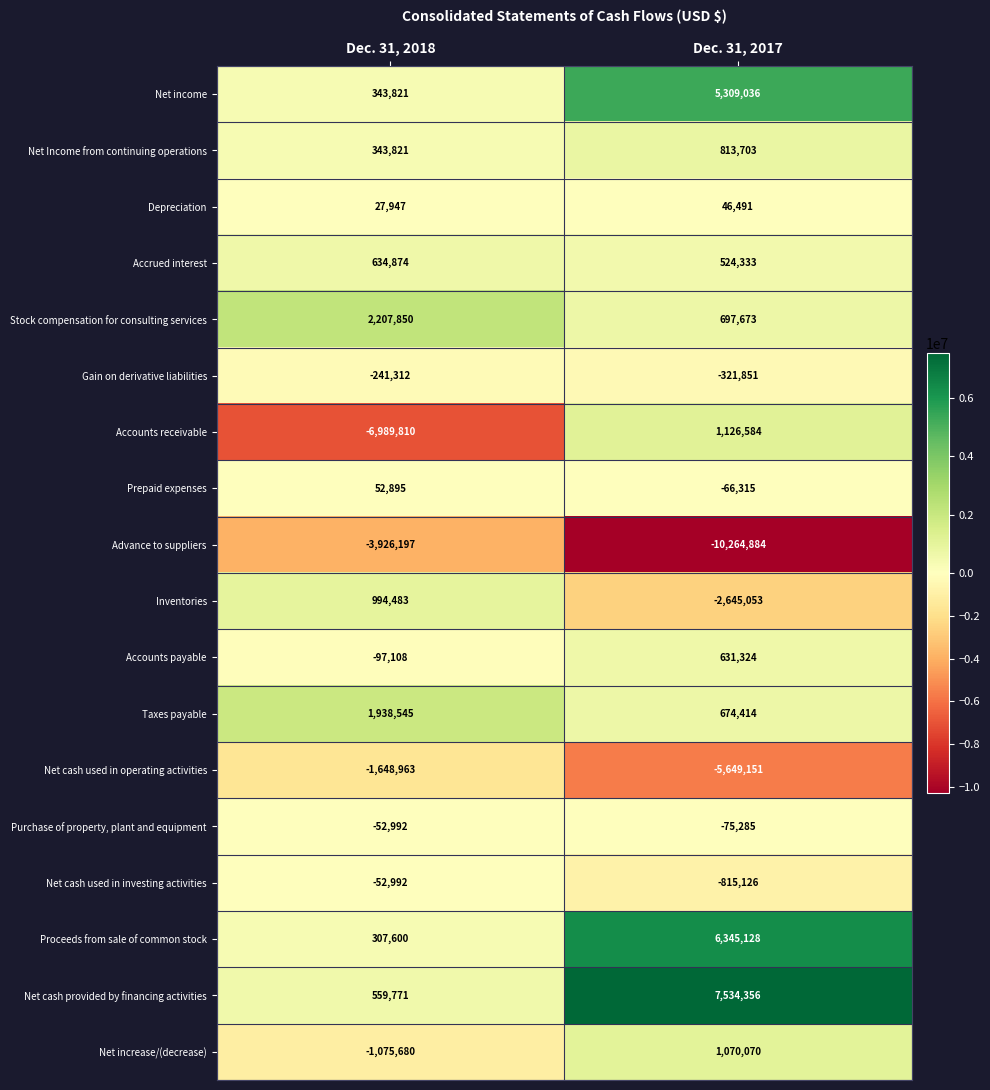

What is the greatest value displayed?

7534356